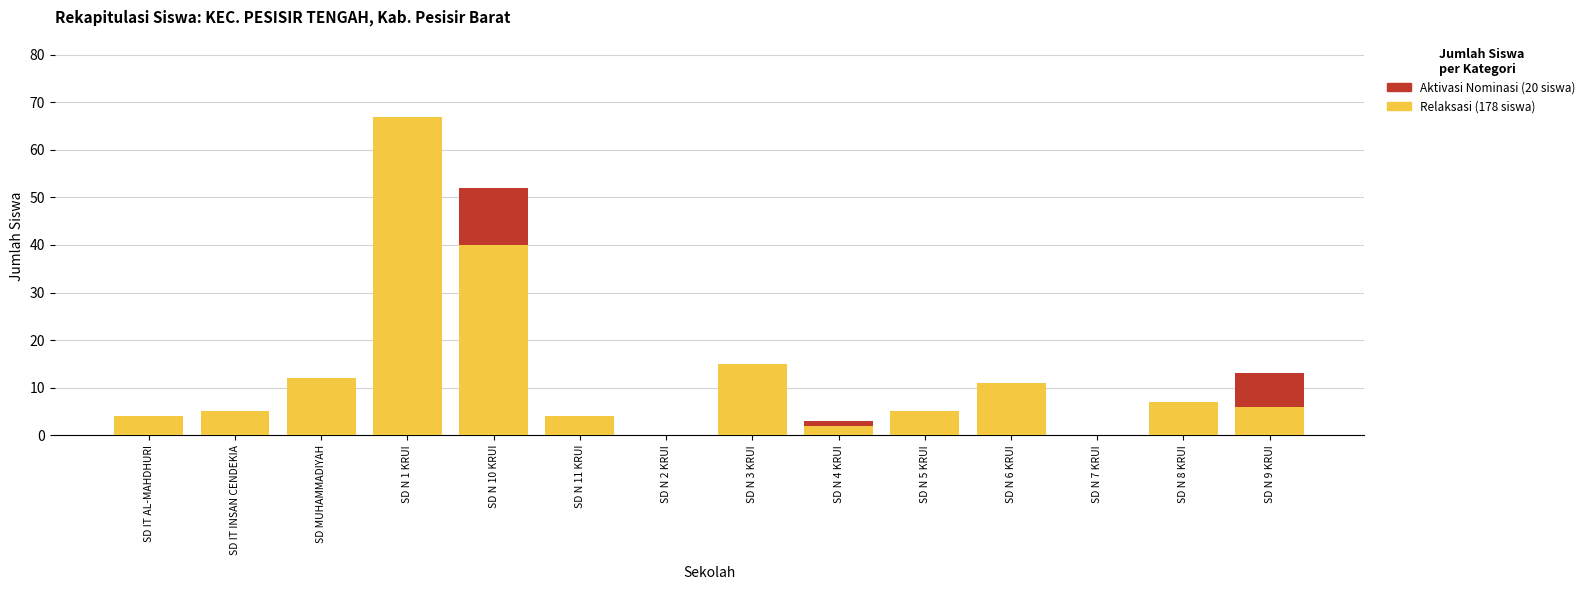

At which category is the sum across all series the highest?

SD N 1 KRUI